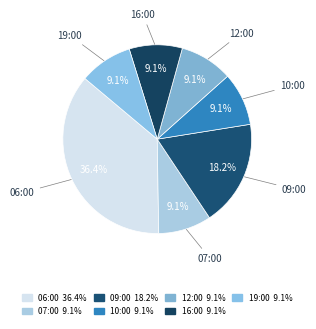

To the nearest percent, what is the average slice percentage?

14%